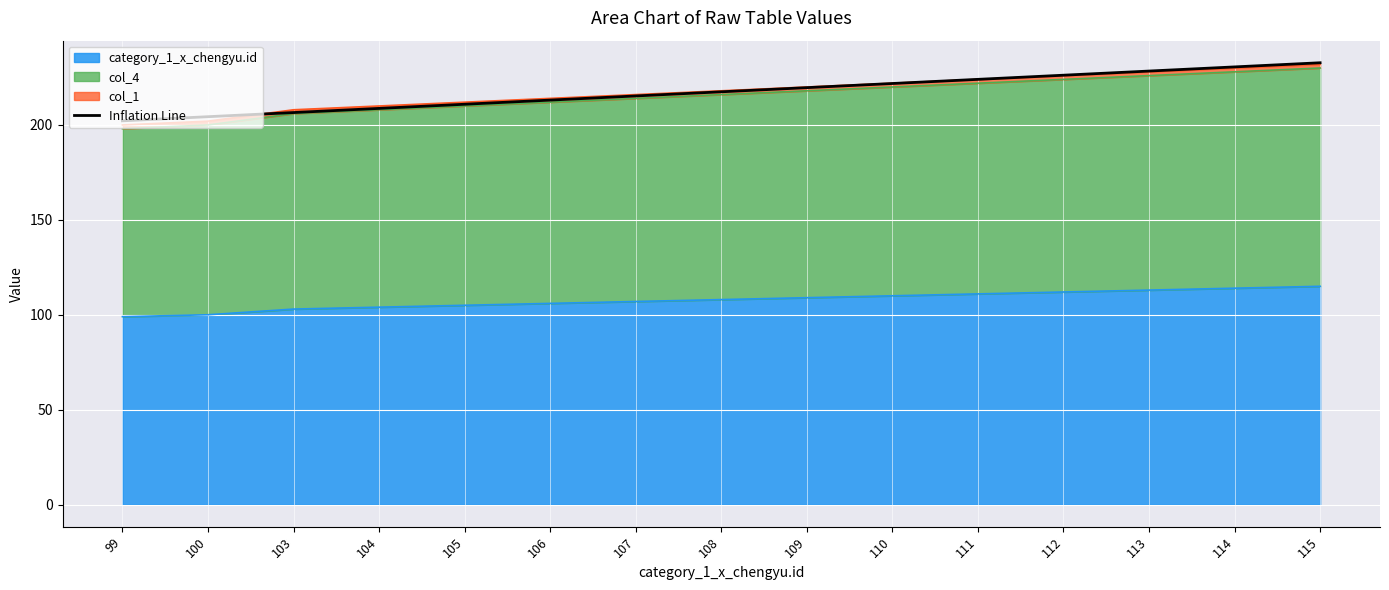

At which category does the chart reach its minimum across all series?

99